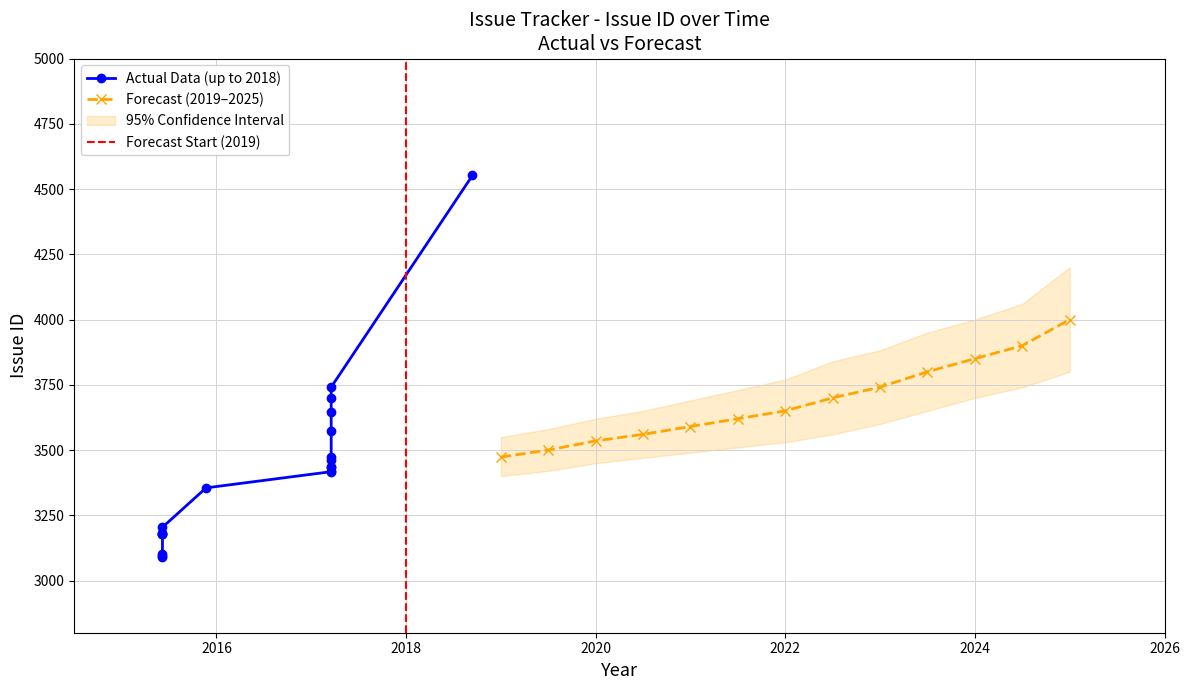

Is it true that Forecast (2019–2025) equals 3535 at 2020?

True